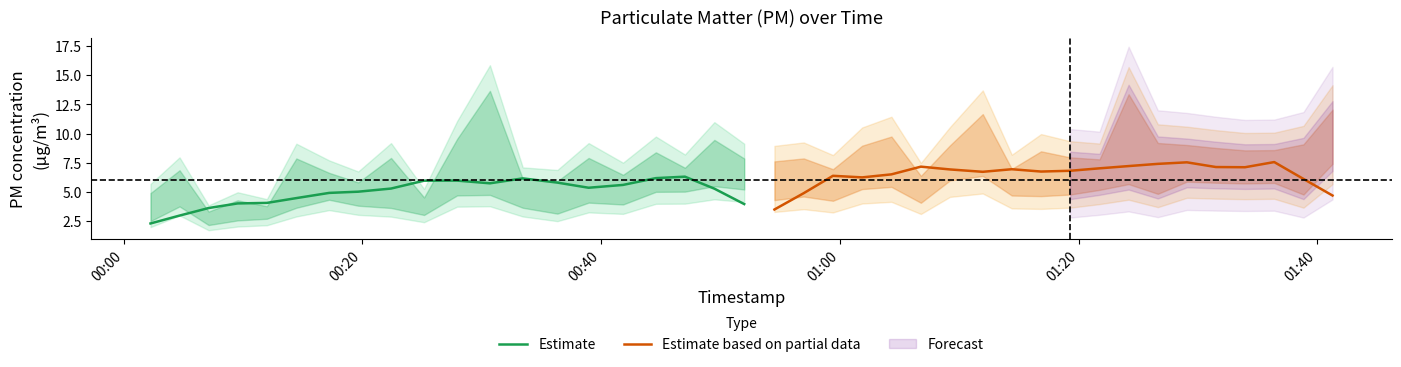

Which series has the widest spread of values?

Estimate based on partial data